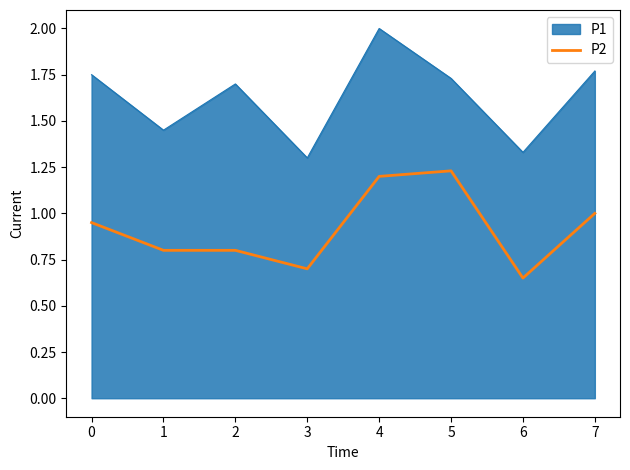

What is the difference between the P1 values at 1 and 0?

0.3